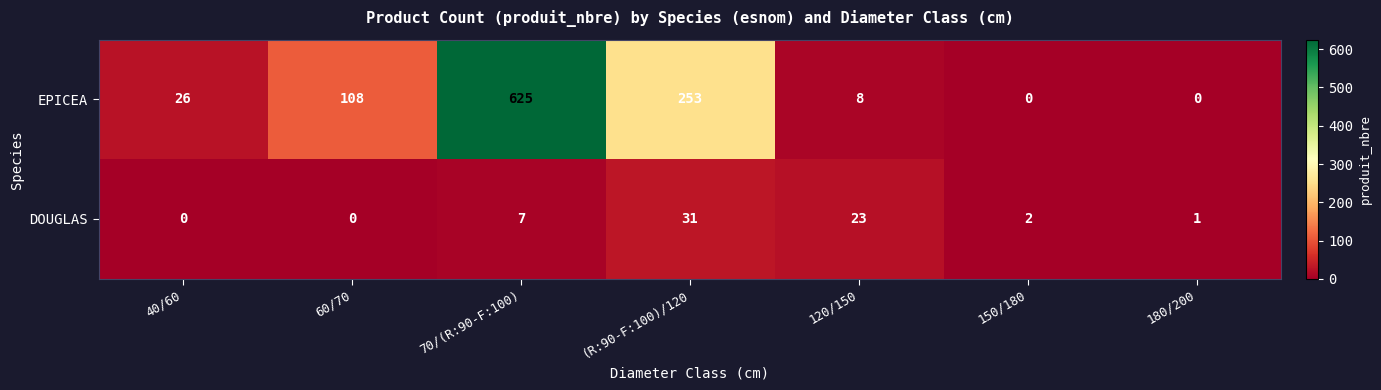

Reading right to left, list all the values displayed in this chart.

EPICEA: 180/200=0	150/180=0	120/150=8	(R:90-F:100)/120=253	70/(R:90-F:100)=625	60/70=108	40/60=26
DOUGLAS: 180/200=1	150/180=2	120/150=23	(R:90-F:100)/120=31	70/(R:90-F:100)=7	60/70=0	40/60=0